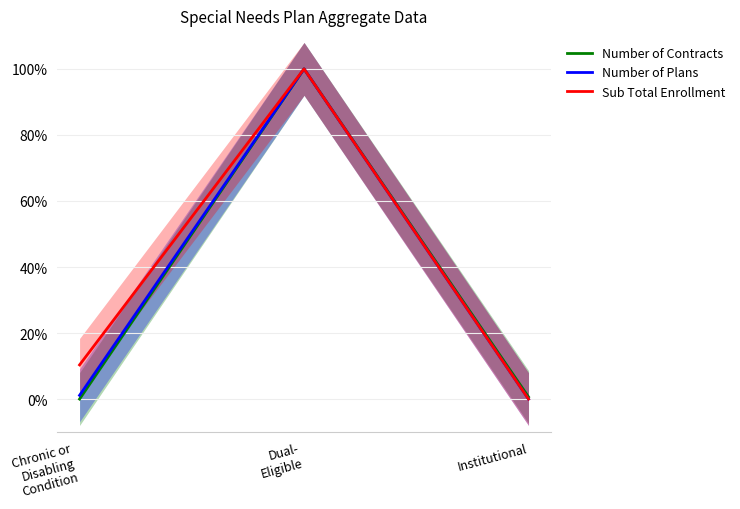

Does the chart have visible grid lines?

Yes